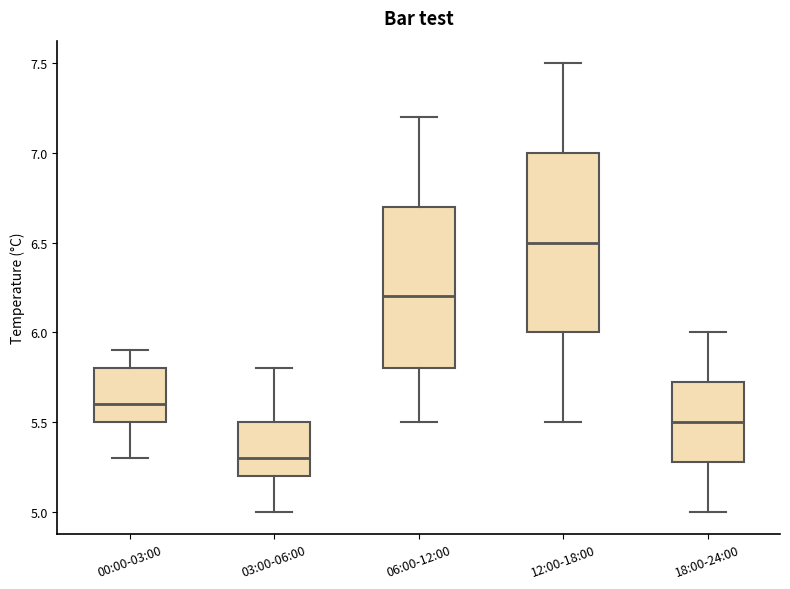

Reading left to right, transcribe this box plot: for each box, give where its median line is, the range the box spans, and where its two whiskers end, as read against the y-axis. The values are not printed on the chart, so give them approximately, as read against the axis.

00:00-03:00: median 5.60, box 5.50 to 5.80, whiskers 5.30 to 5.90
03:00-06:00: median 5.30, box 5.20 to 5.50, whiskers 5.00 to 5.80
06:00-12:00: median 6.20, box 5.80 to 6.70, whiskers 5.50 to 7.20
12:00-18:00: median 6.50, box 6.00 to 7.00, whiskers 5.50 to 7.50
18:00-24:00: median 5.50, box 5.30 to 5.75, whiskers 5.00 to 6.00